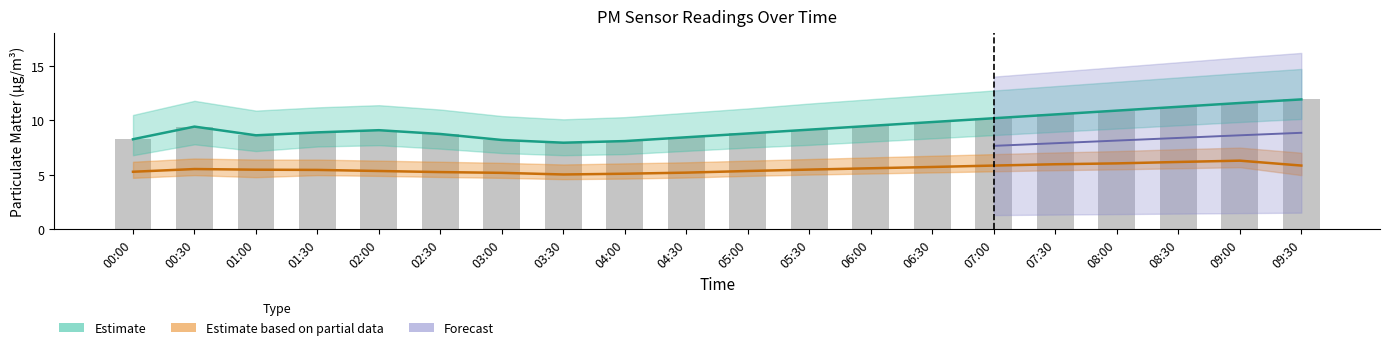

Which has a higher value, 00:00 or 02:00?

02:00